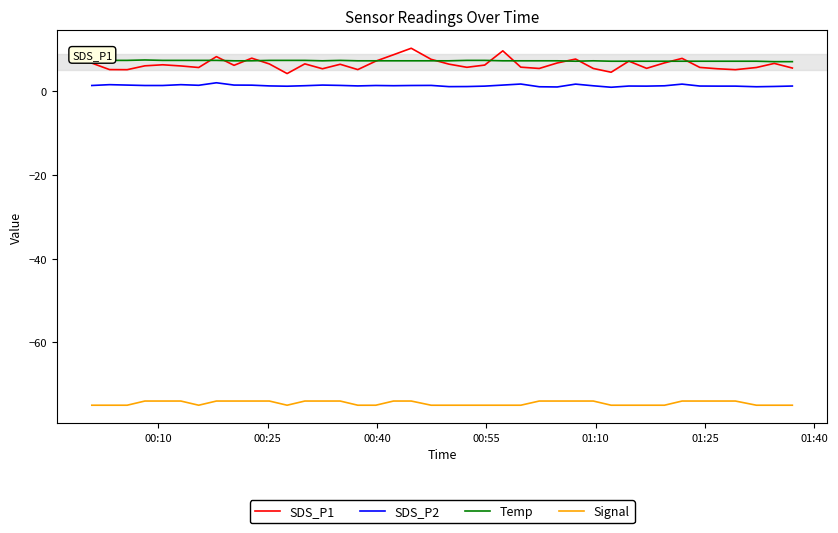

What is the sum of all Signal values?

-2980.0